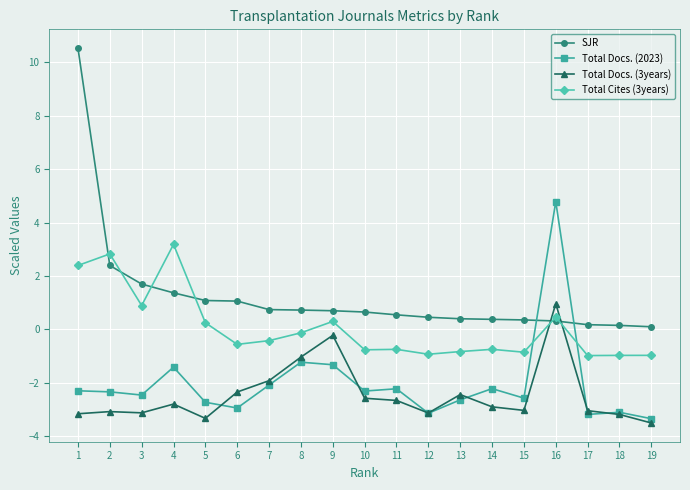

Which series changed the most between 3 and 13?

Total Cites (3years)